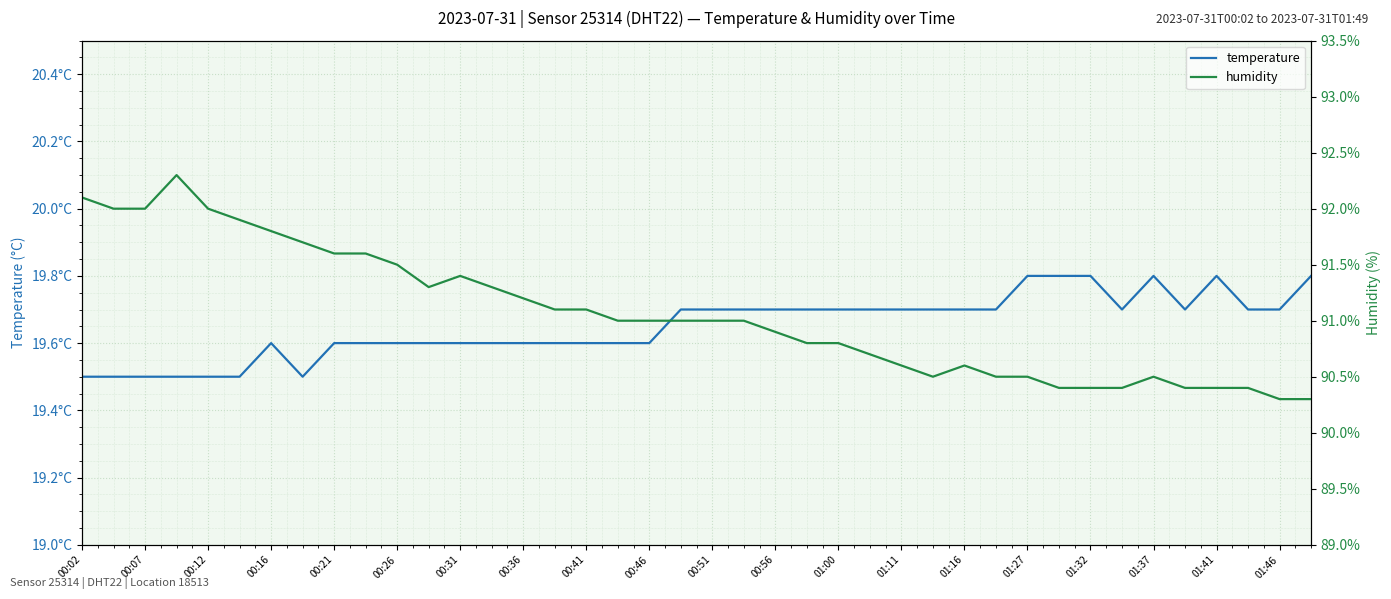

What is the difference between the maximum and minimum values in the temperature series?

0.3